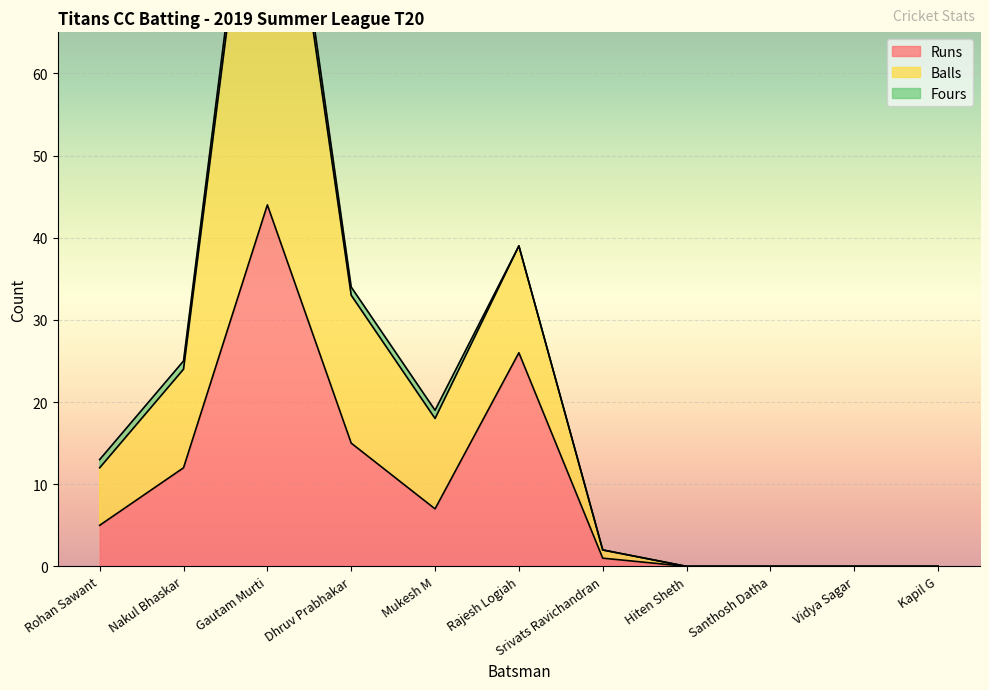

True or false: Runs and Balls cross at least once.

False